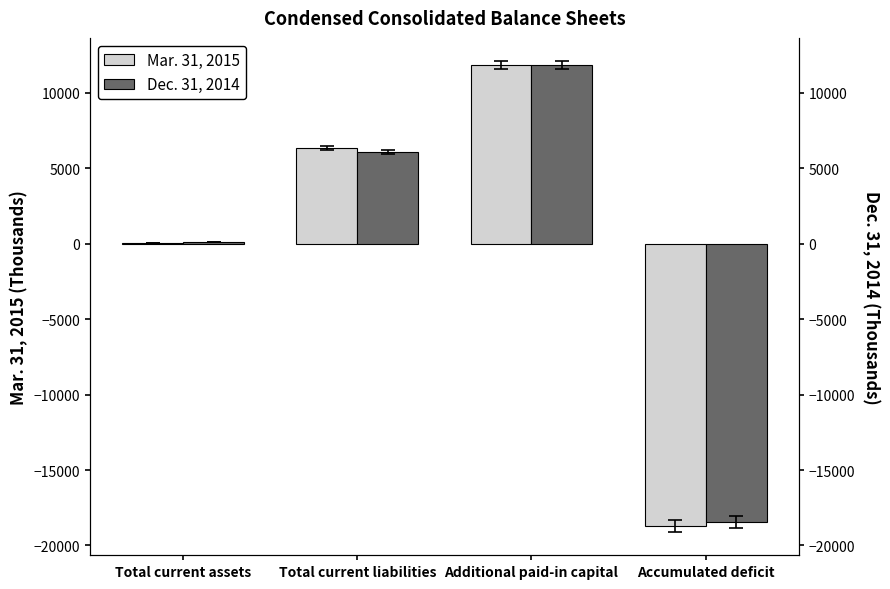

What is the label of the 1st bar from the right?

Accumulated deficit